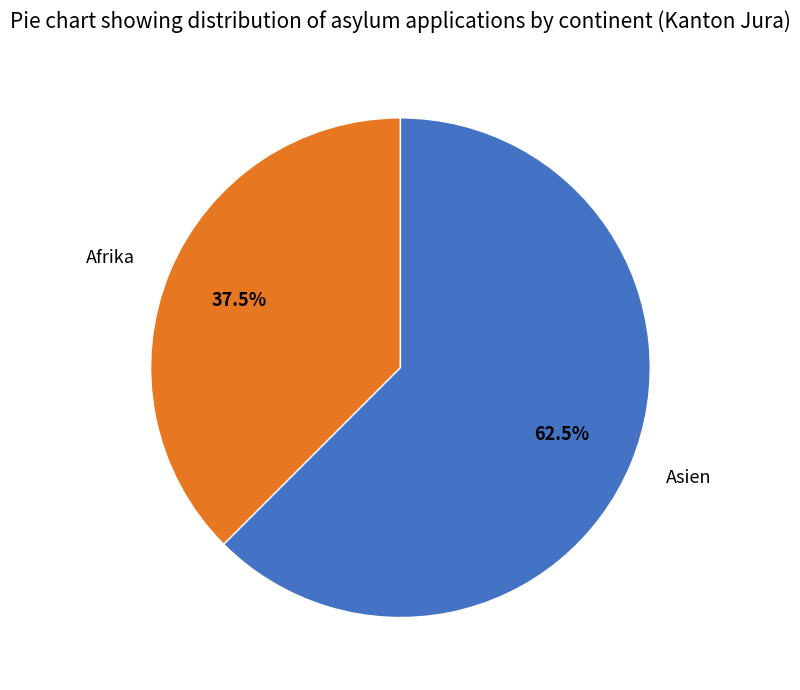

To the nearest percent, what is the difference between the Afrika and Asien slice percentages?

25%